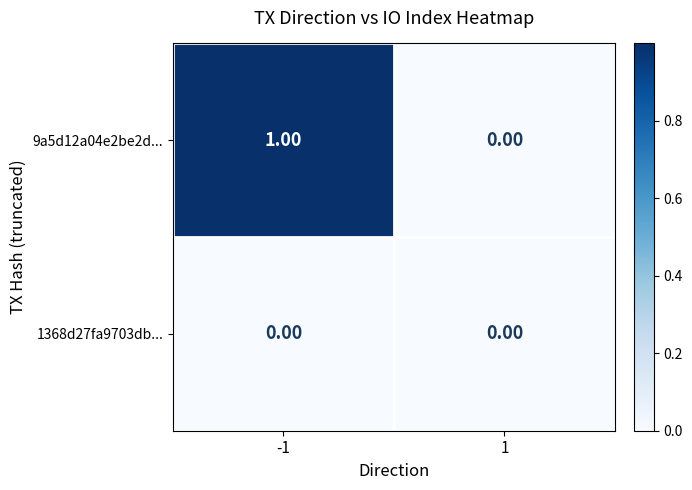

Between -1 and 1, which series saw the biggest shift?

9a5d12a04e2be2d...